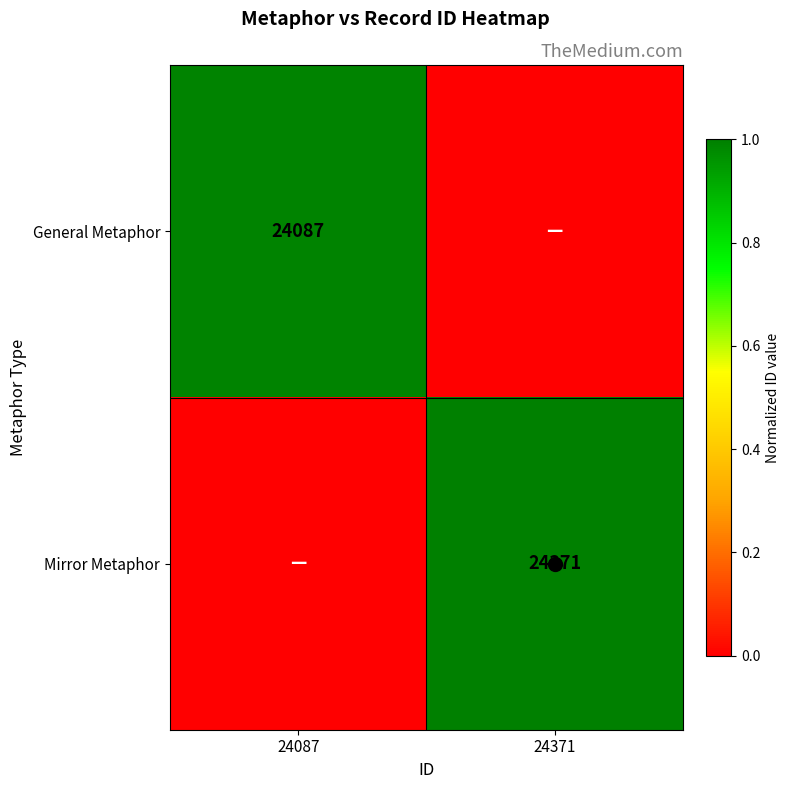

Is it true that Mirror Metaphor equals 0.2 at 24371?

False